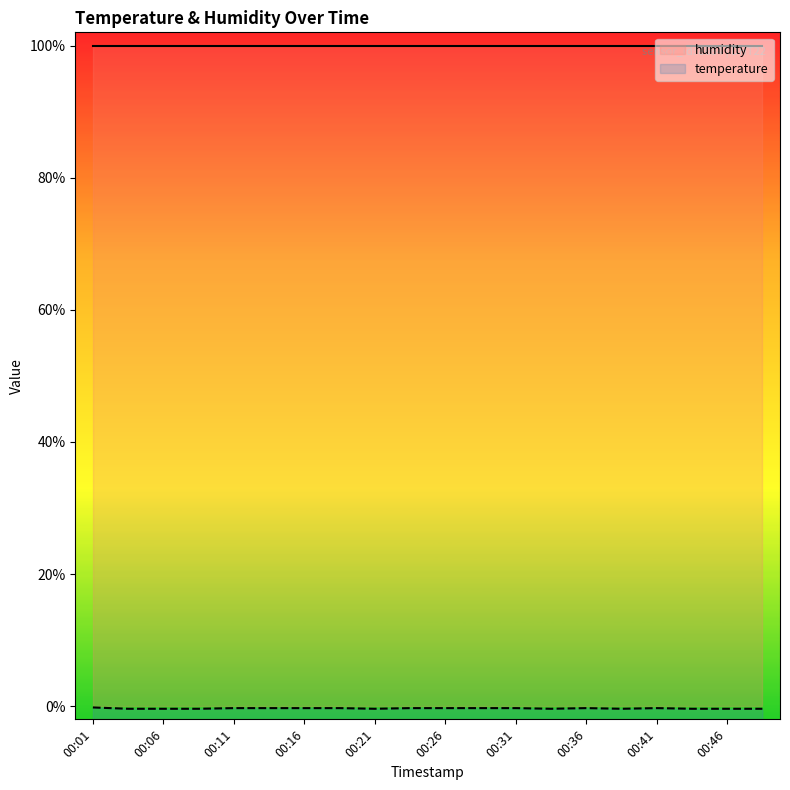

Which series has the widest spread of values?

temperature